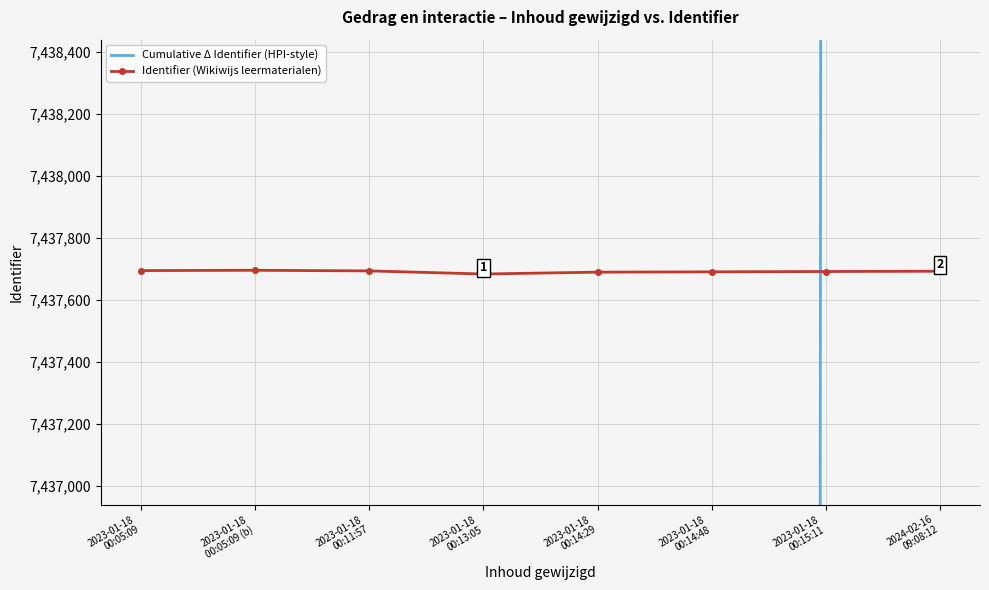

The Identifier (Wikiwijs leermaterialen) series shows 7437690.0 at 2023-01-18
00:14:29. True or false?

True